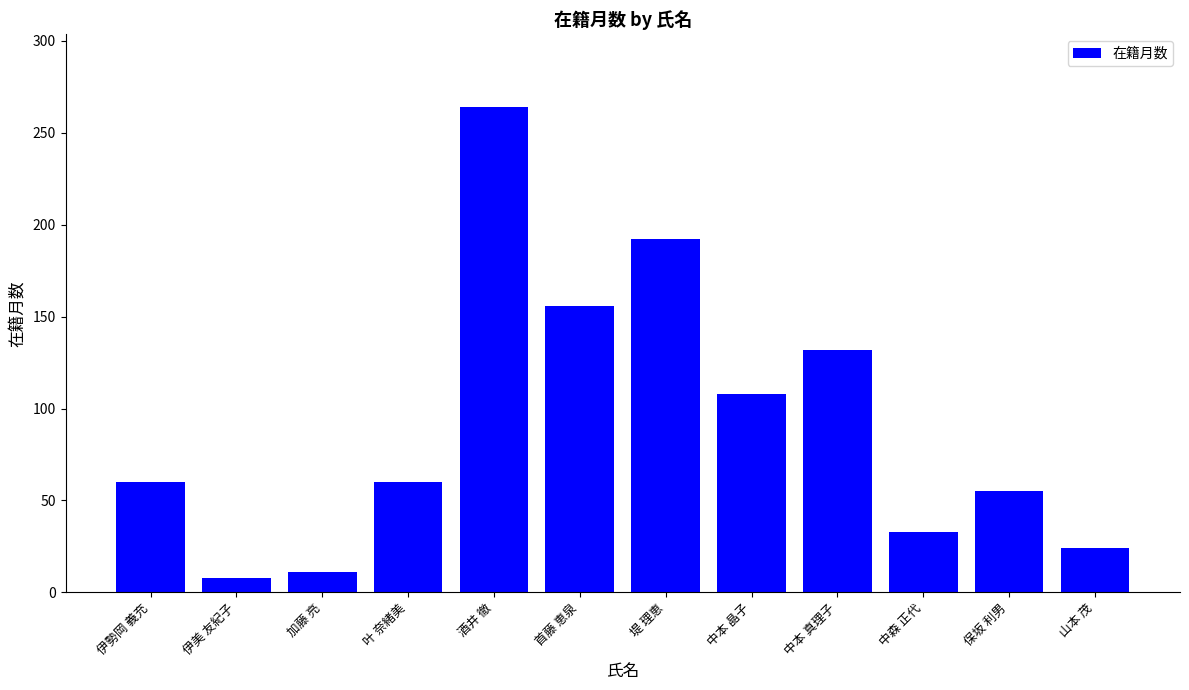

Which has a higher value, 中森 正代 or 堤 理恵?

堤 理恵